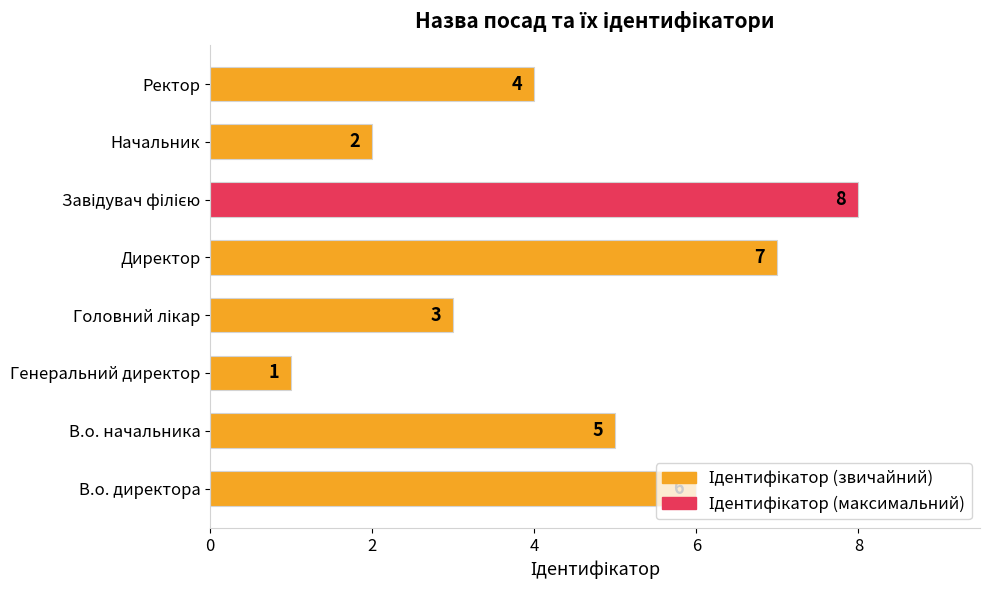

Which category has the lowest value across all series?

Генеральний директор